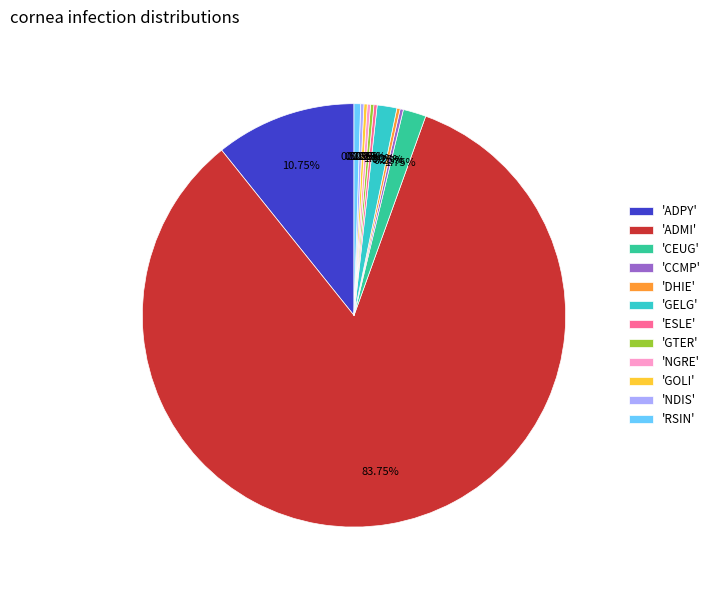

What is the majority slice?

'ADMI'